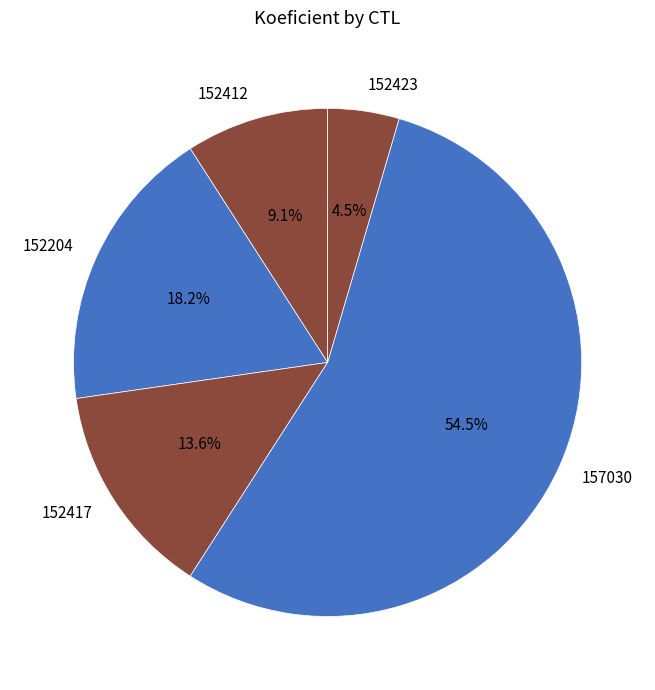

To the nearest percent, what portion does 152412 represent?

9%